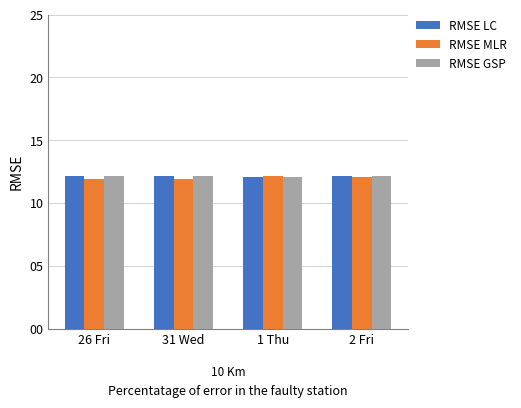

True or false: RMSE LC has a value of 12.2 at 31 Wed.

True